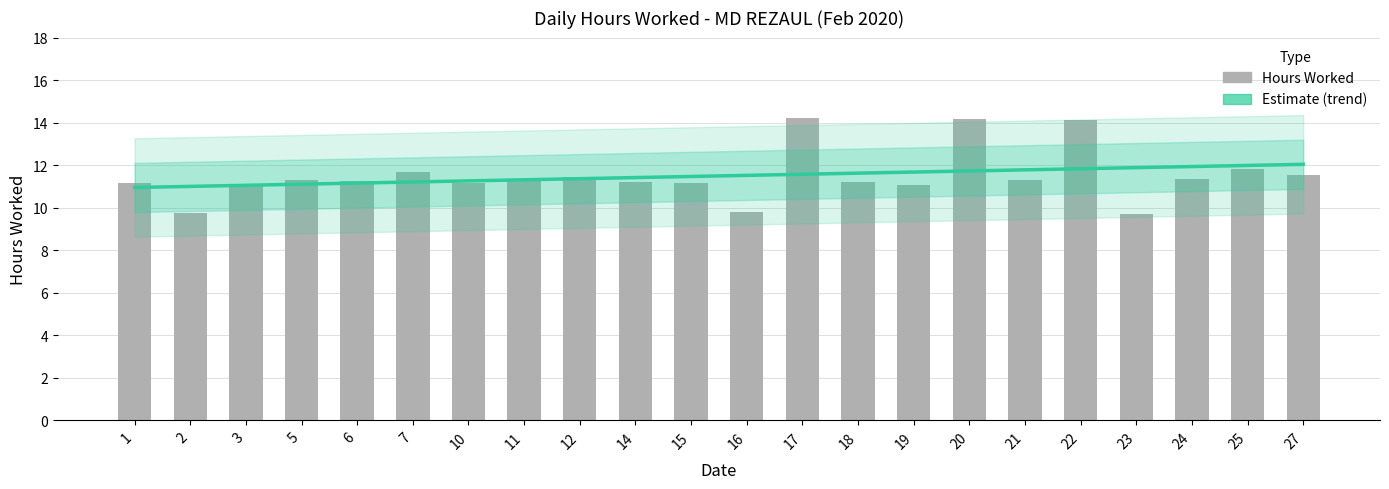

How many groups of bars are there?

22